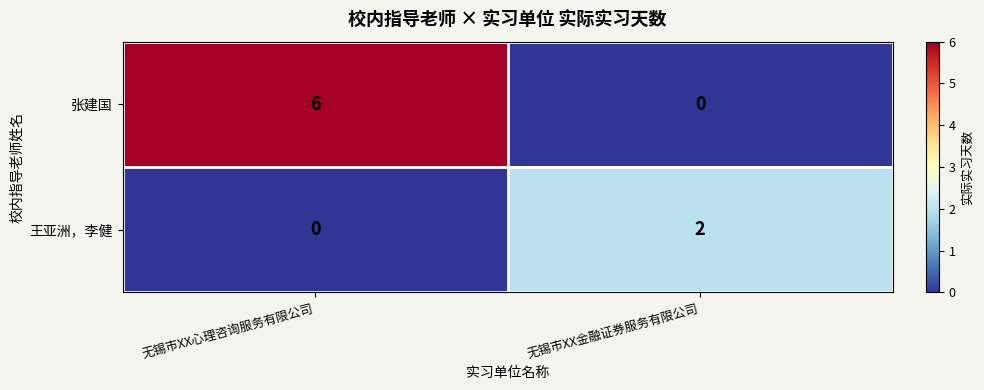

Is it true that 王亚洲，李健 equals 1 at 无锡市XX金融证券服务有限公司?

False